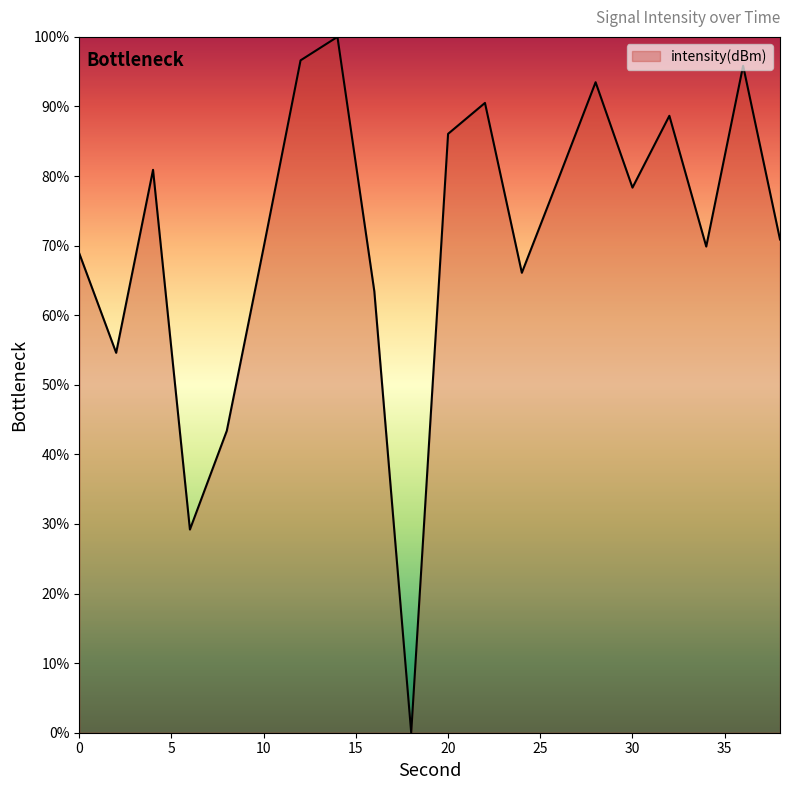

How many values exceed 78?

10